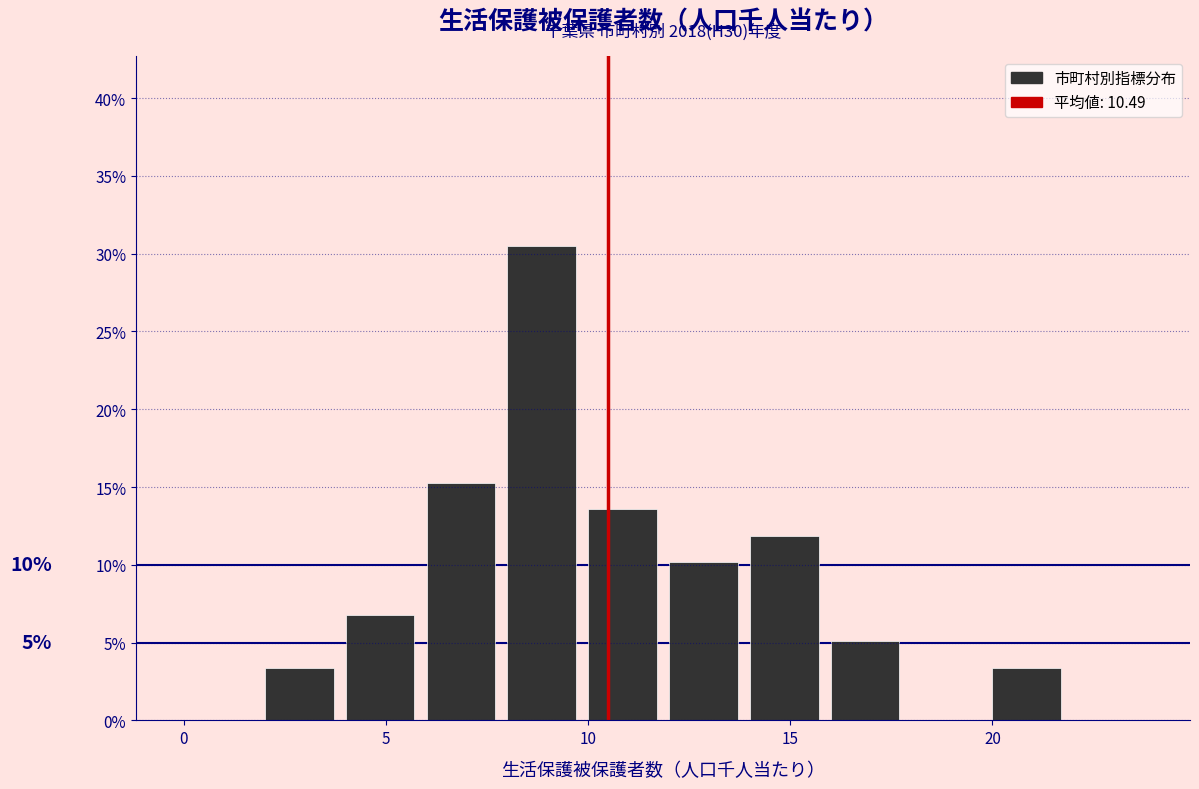

Over which range of the x-axis is the bar tallest?

8 to 10